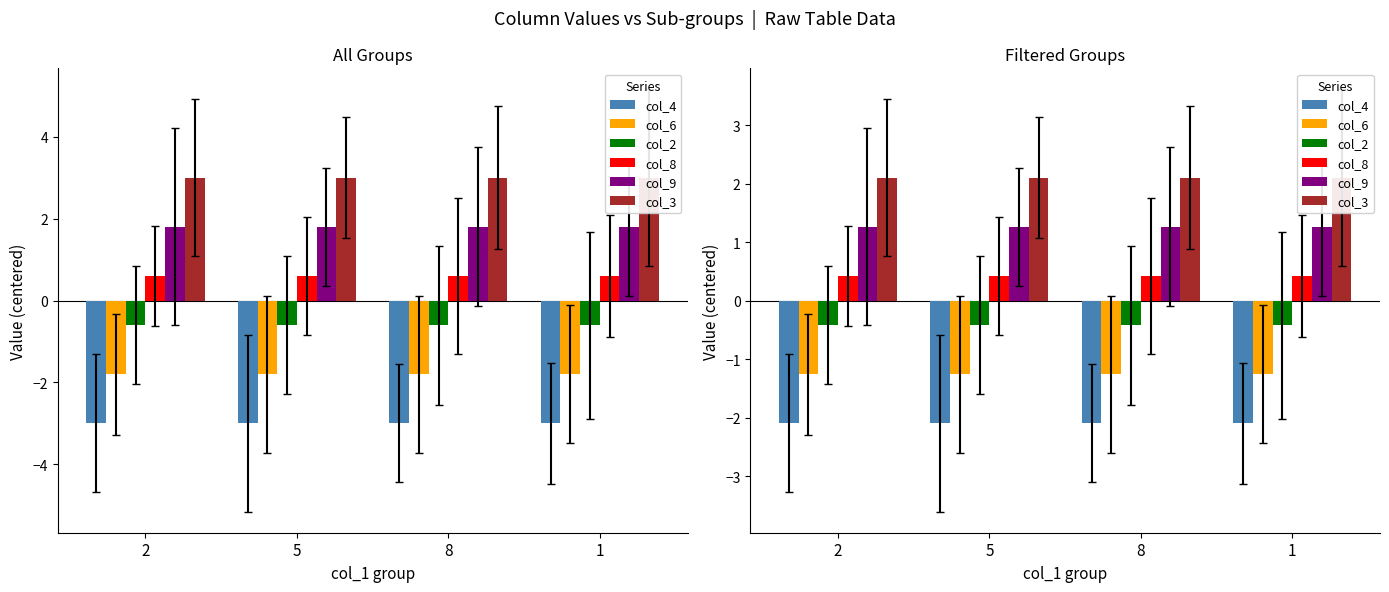

Rank the series at 2 from lowest to highest value.

col_4, col_6, col_2, col_8, col_9, col_3